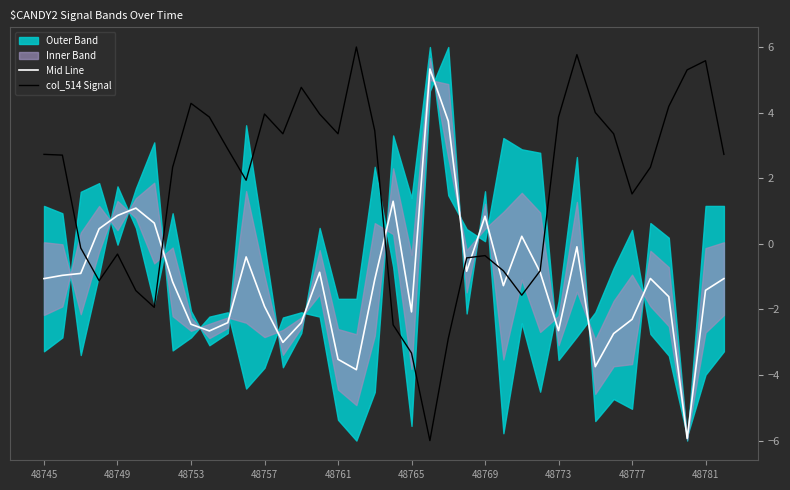

The col_514 Signal series shows 4.0 at 15. True or false?

True